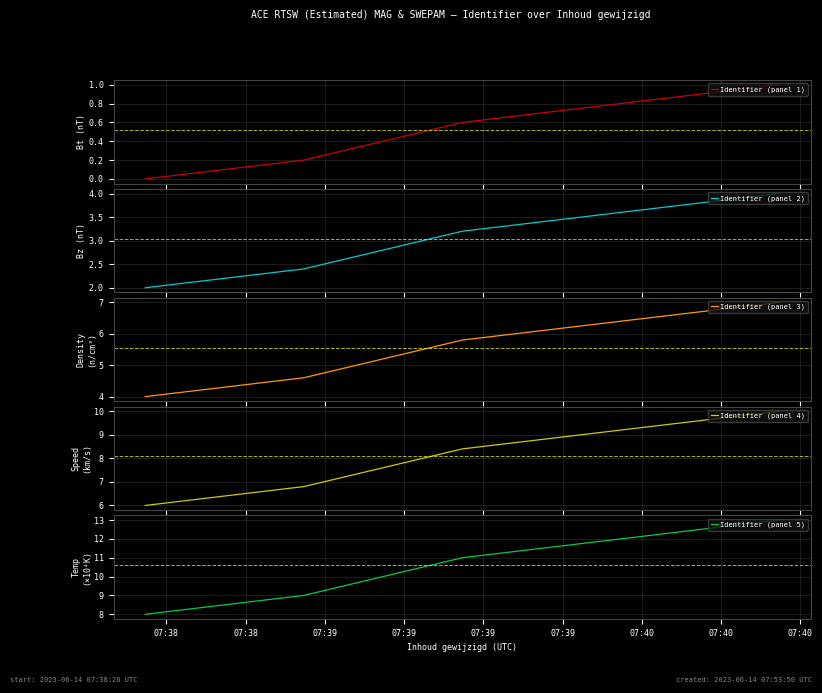

What is the minimum value for Identifier (panel 5)?

8.0